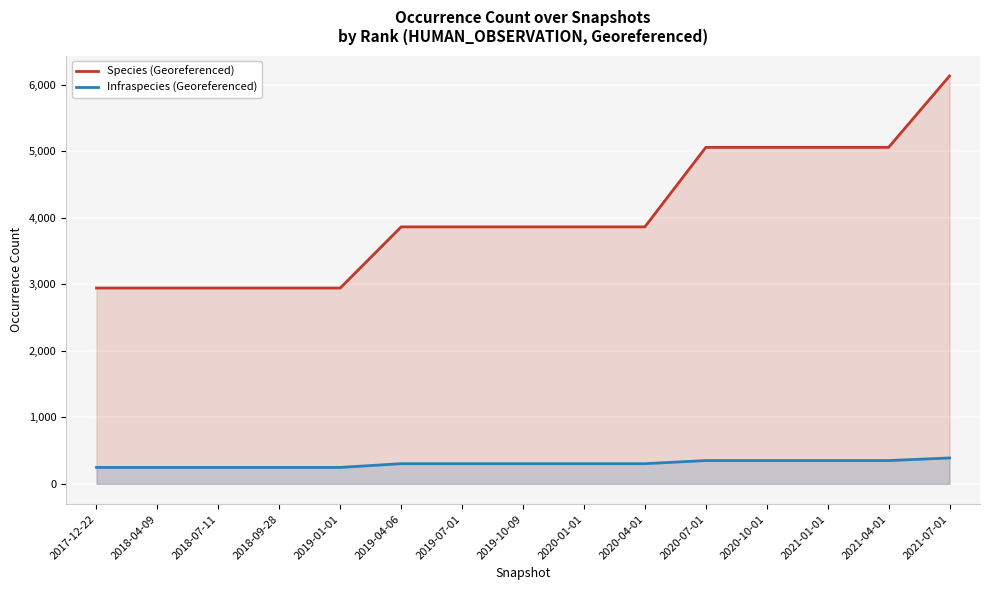

What is the label of the 4th point from the left?

2018-09-28